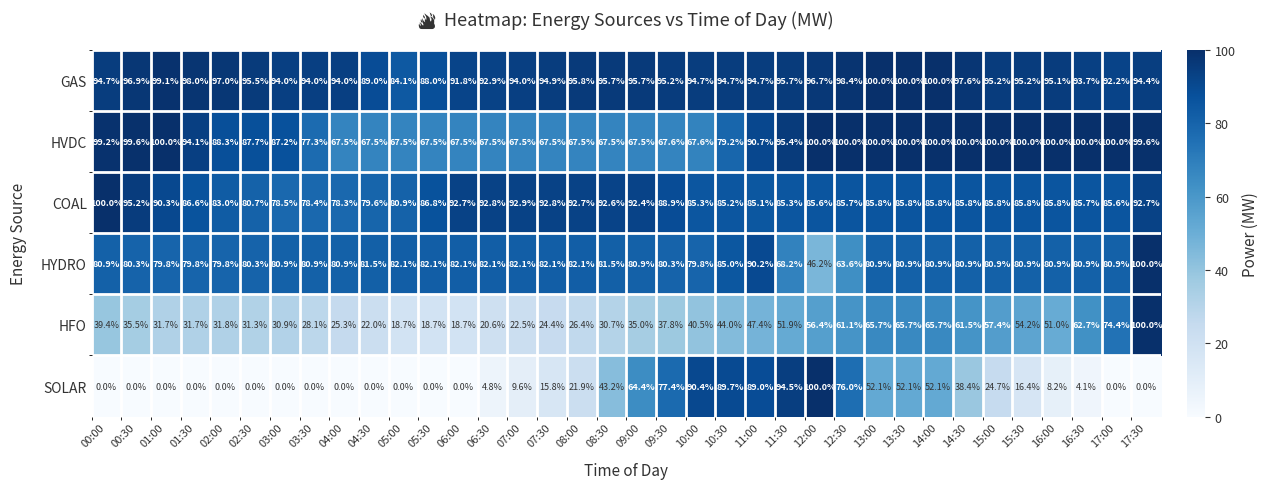

At how many categories does at least one series exceed 46?

36